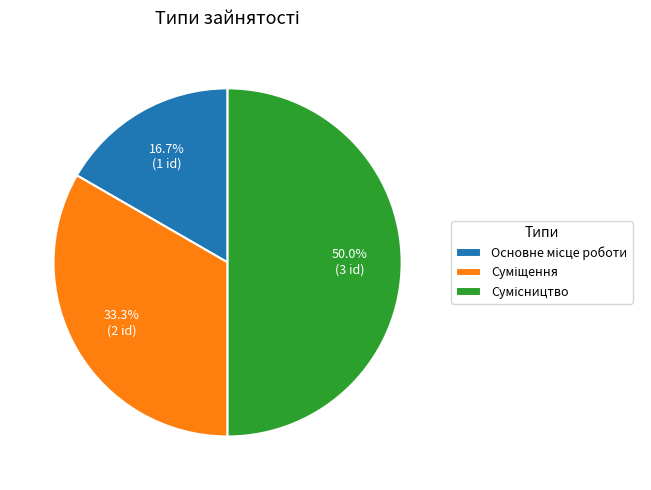

To the nearest percent, what is the average slice percentage?

33%